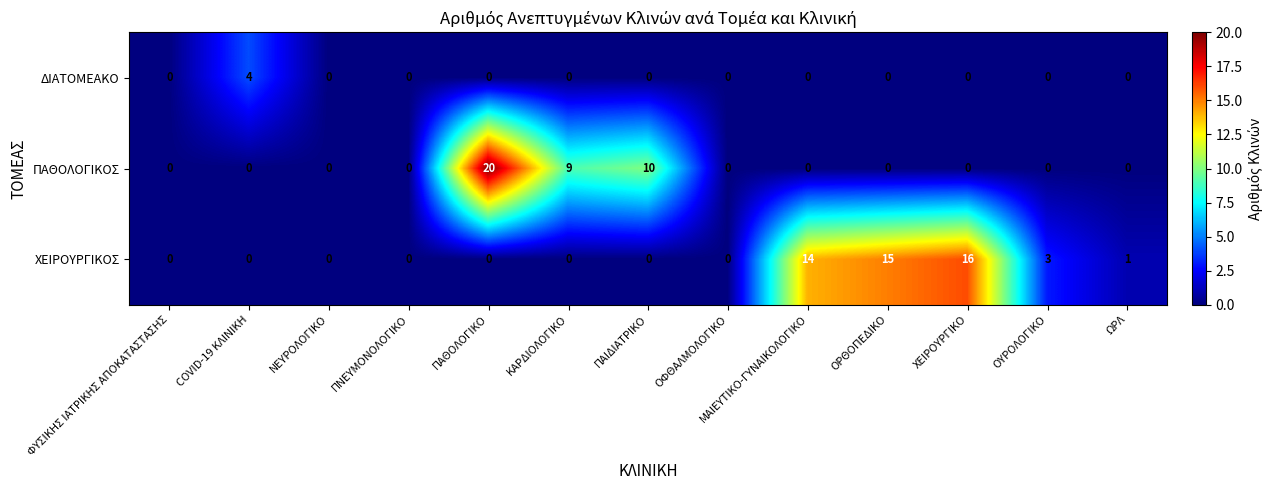

What is the total value across all series at ΚΑΡΔΙΟΛΟΓΙΚΟ?

9